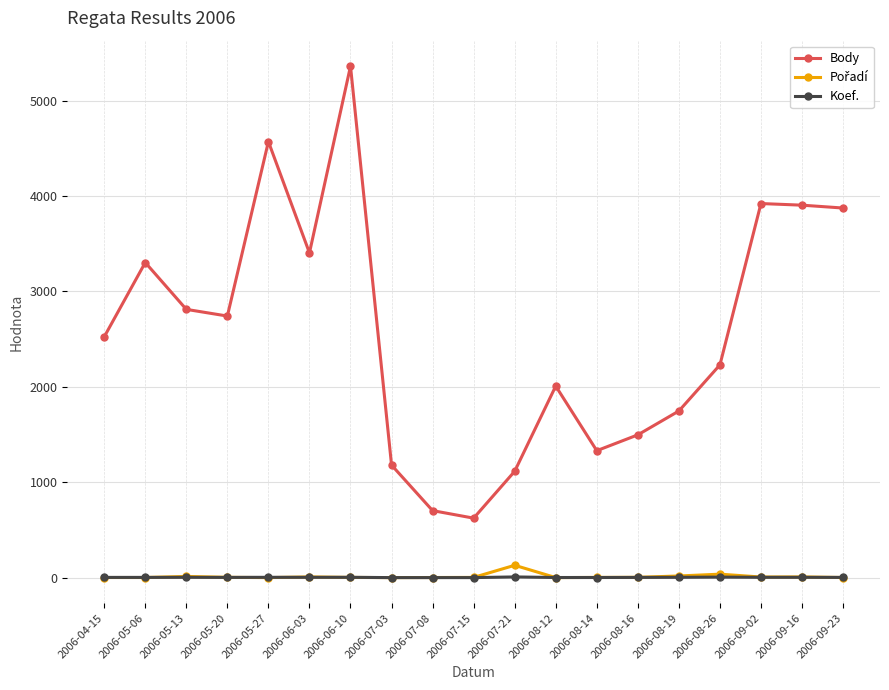

Read the Koef. value at 2006-06-03.

4